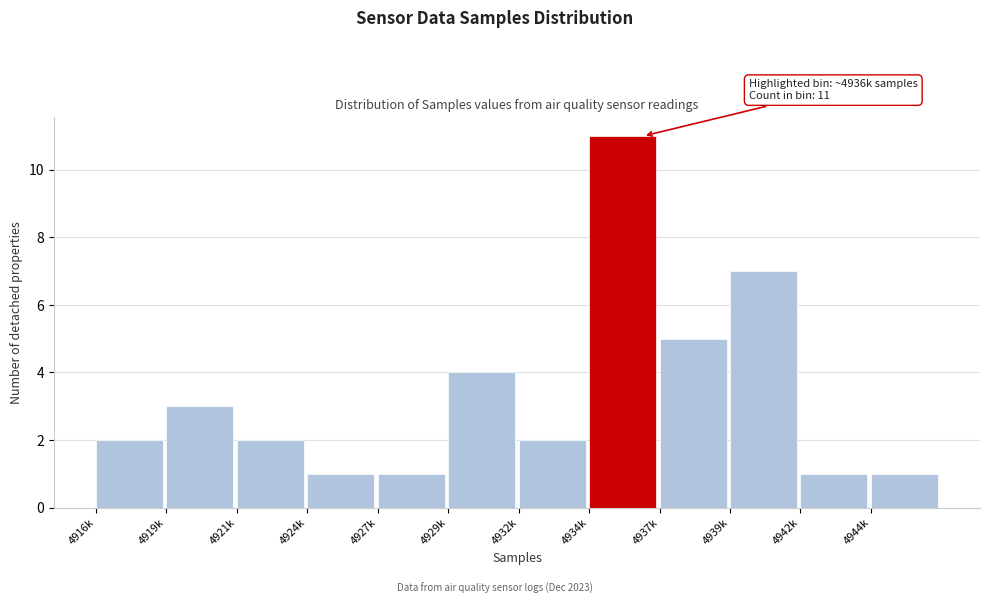

Reading left to right, extract all data points from this chart.

4916k=2	4919k=3	4921k=2	4924k=1	4927k=1	4929k=4	4932k=2	4934k=11	4937k=5	4939k=7	4942k=1	4944k=1